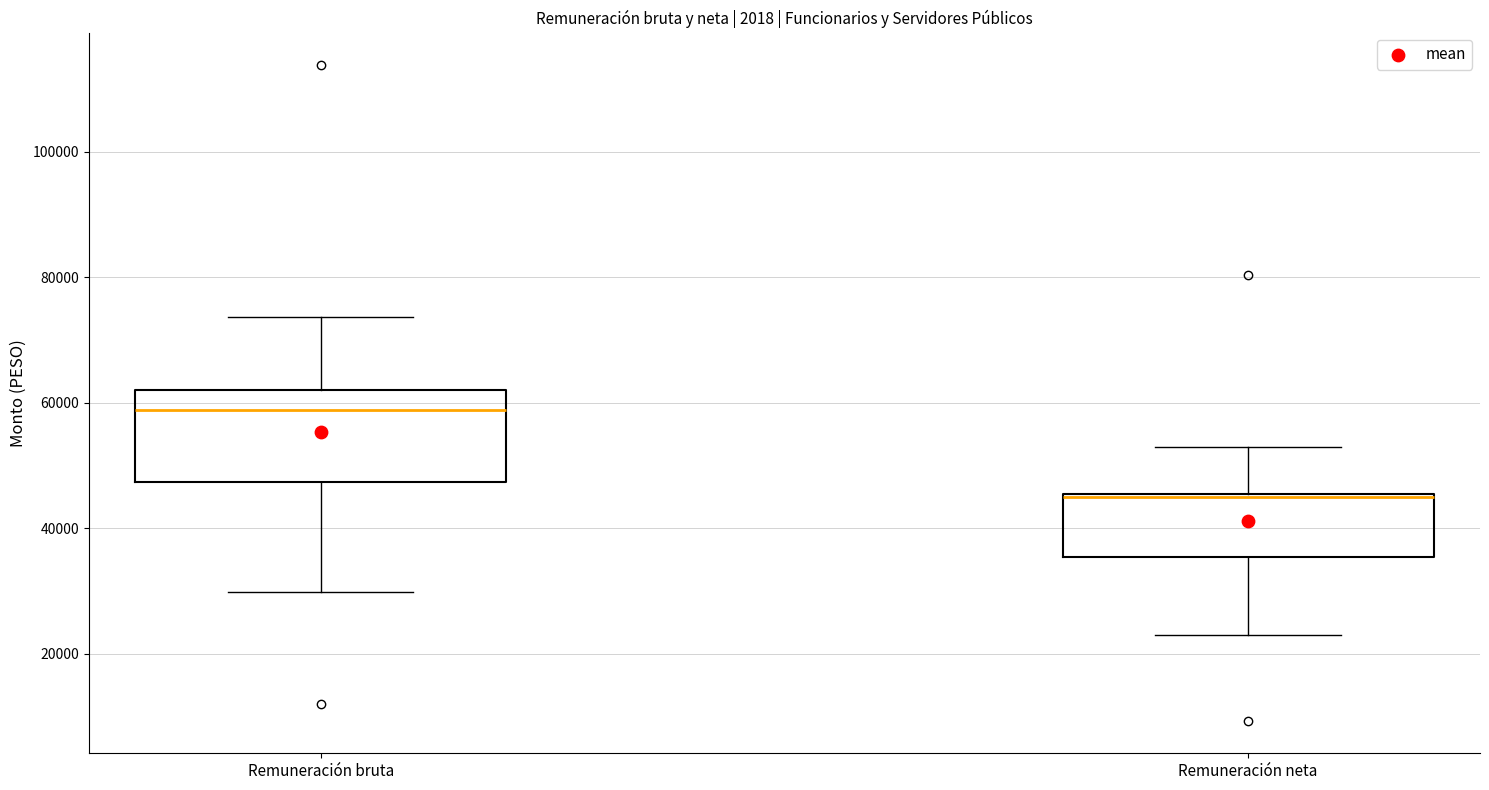

Reading left to right, read every box against the y-axis: the position of its median line, the range the box covers, and the ends of its whiskers. The values are not printed on the chart, so give them approximately, as read against the axis.

Remuneración bruta: median 58000, box 48000 to 62000, whiskers 30000 to 74000
Remuneración neta: median 46000 (drawn on the box's upper edge), box 36000 to 46000, whiskers 22000 to 52000